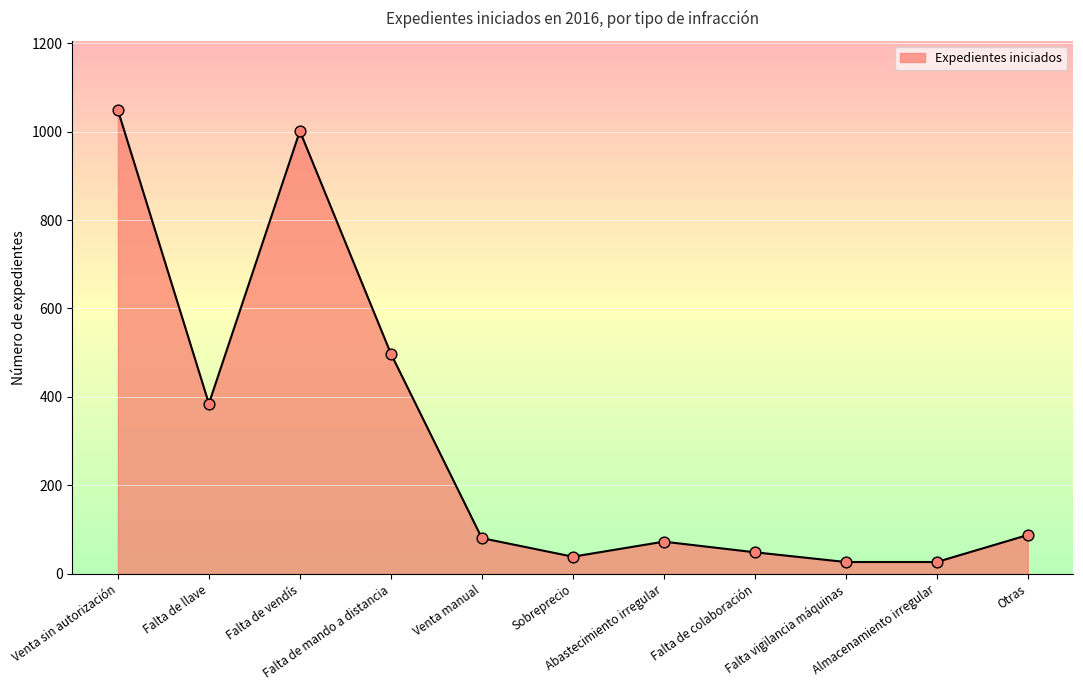

Which has a higher value, Falta vigilancia máquinas or Venta sin autorización?

Venta sin autorización